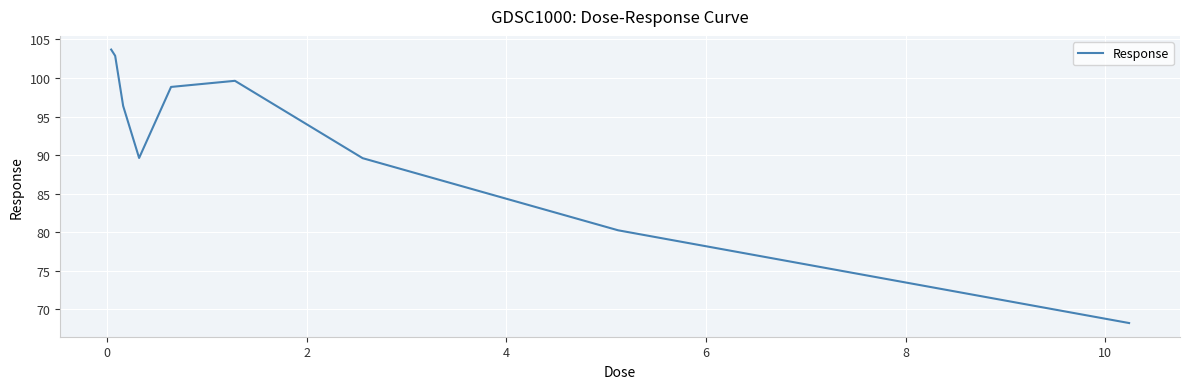

What is the difference between the maximum and minimum values?

35.5